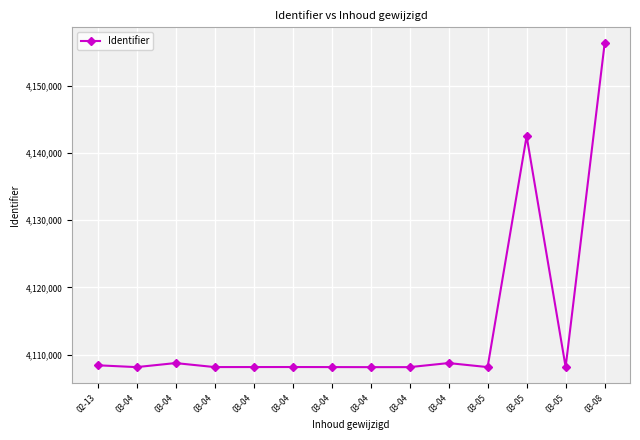

What is the greatest value displayed?

4156259